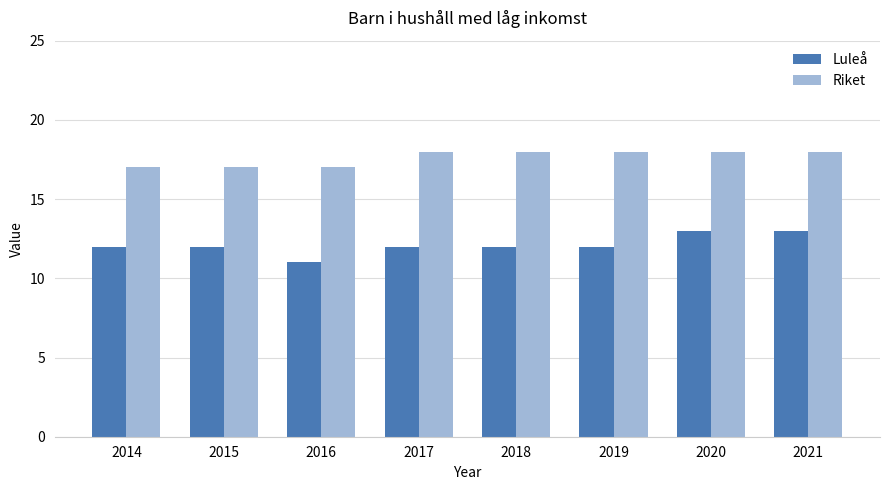

Which series has the widest spread of values?

Luleå